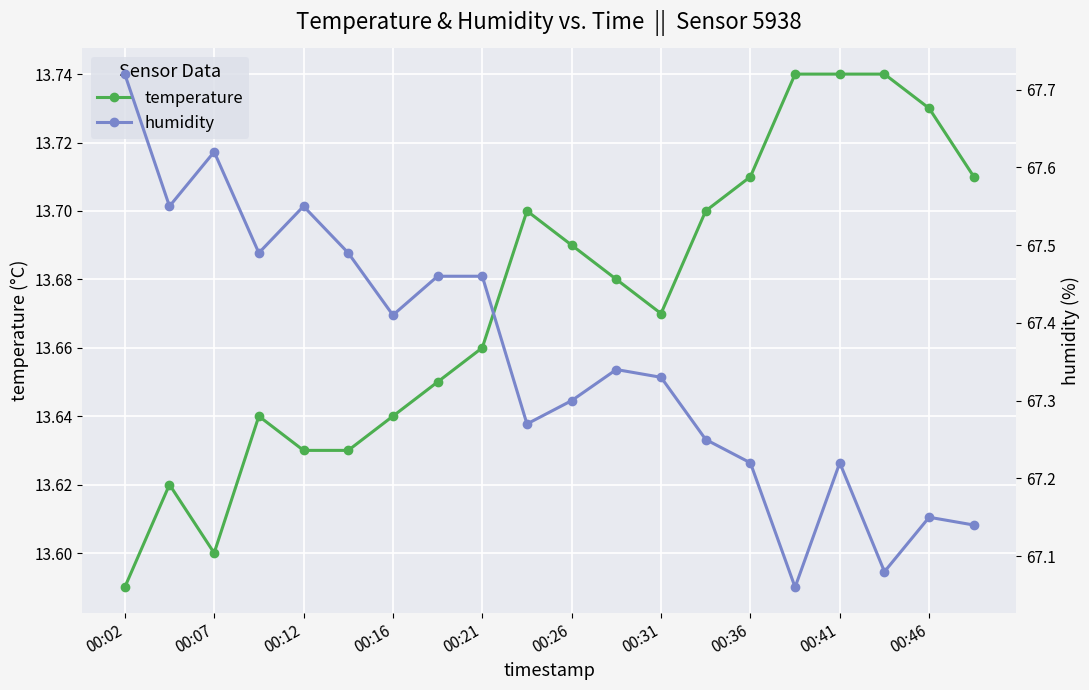

True or false: humidity and temperature intersect in this chart.

False